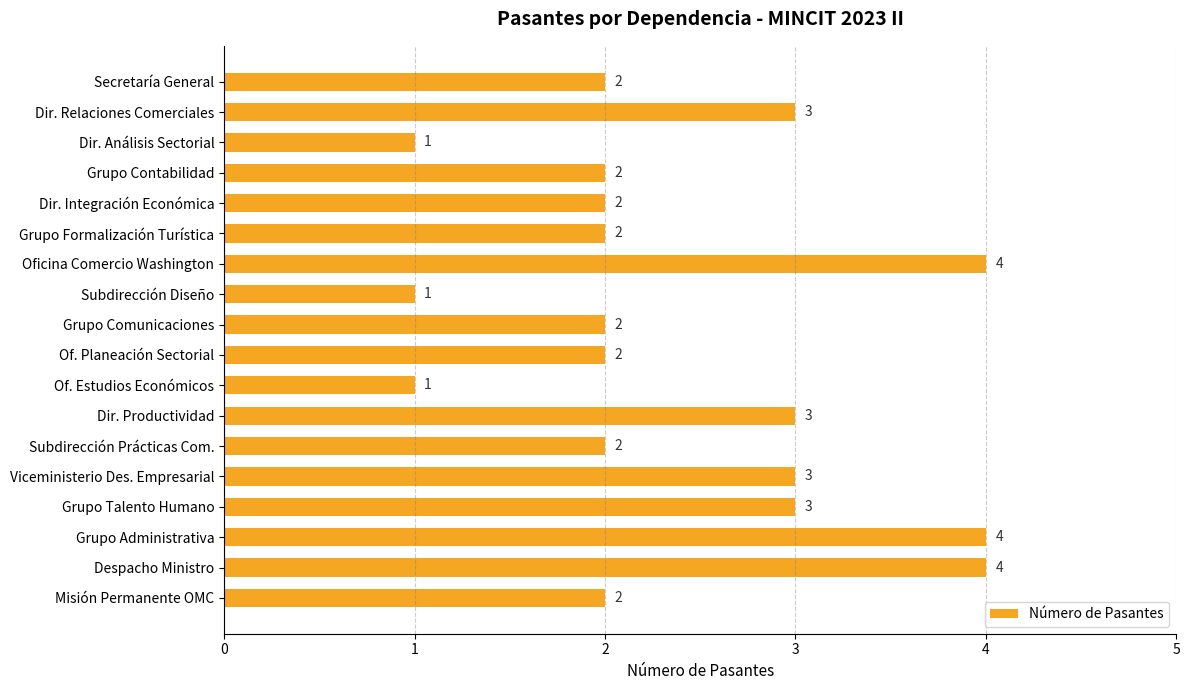

How many values are between 2 and 3?

12